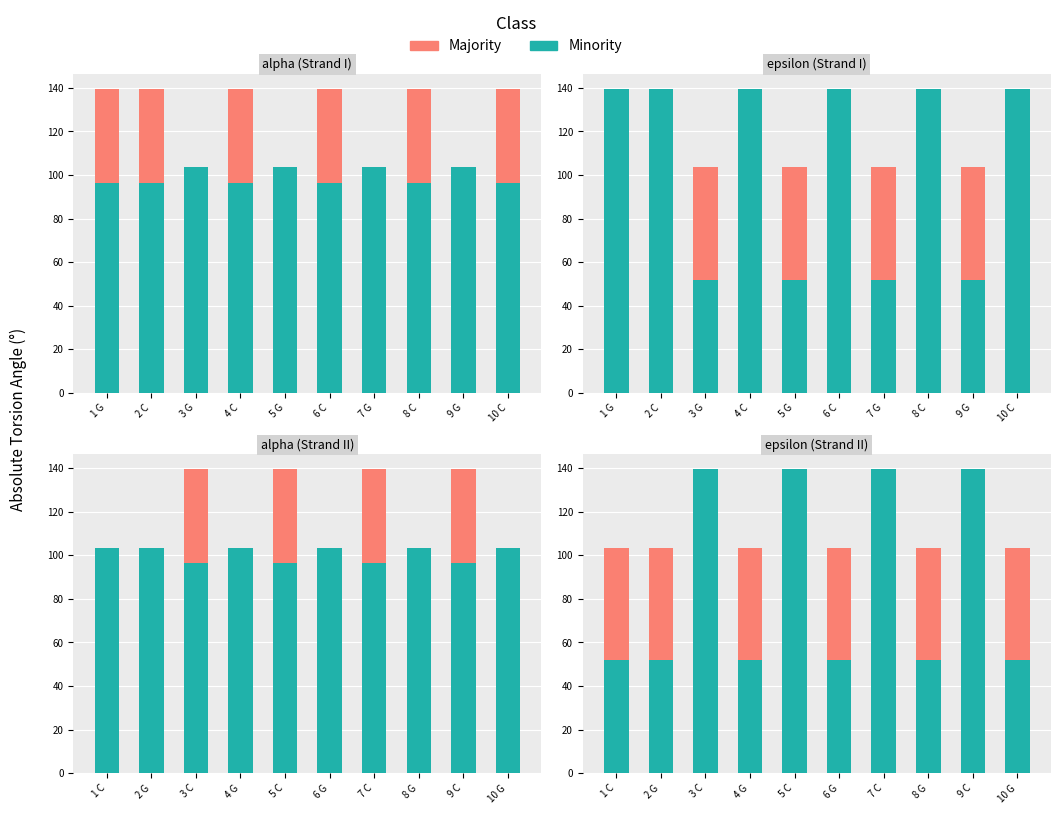

The value of Minority at 3 C is 73.8. True or false?

False